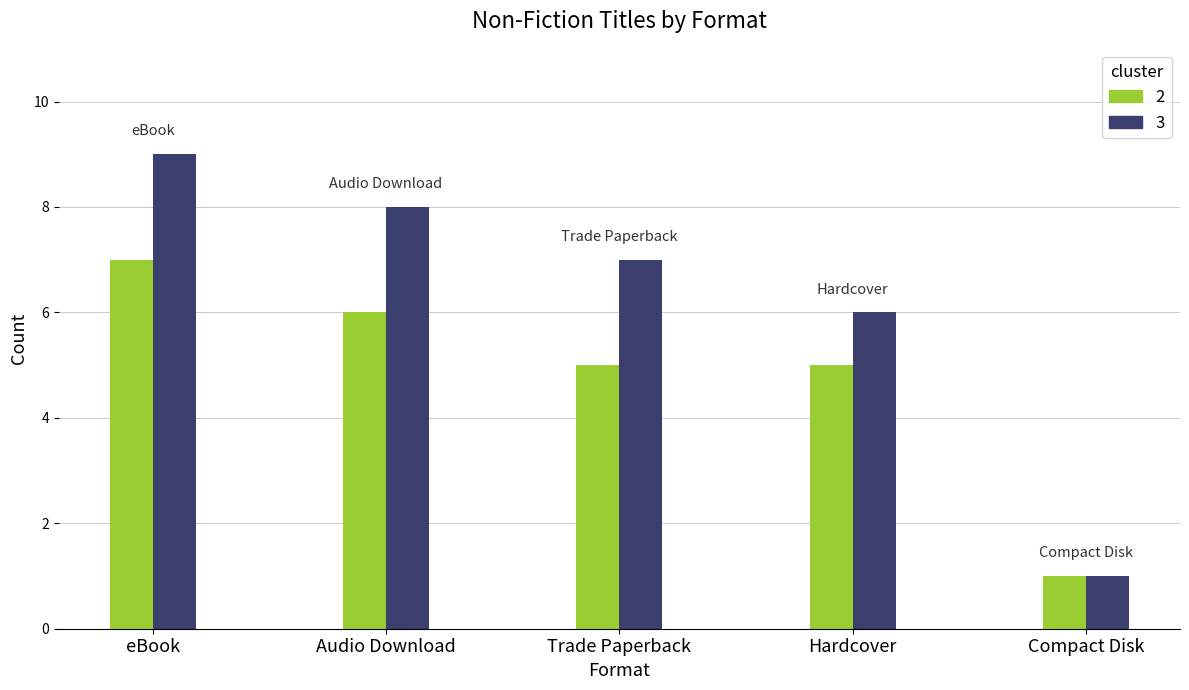

What is the label of the 3rd bar from the right?

Trade Paperback